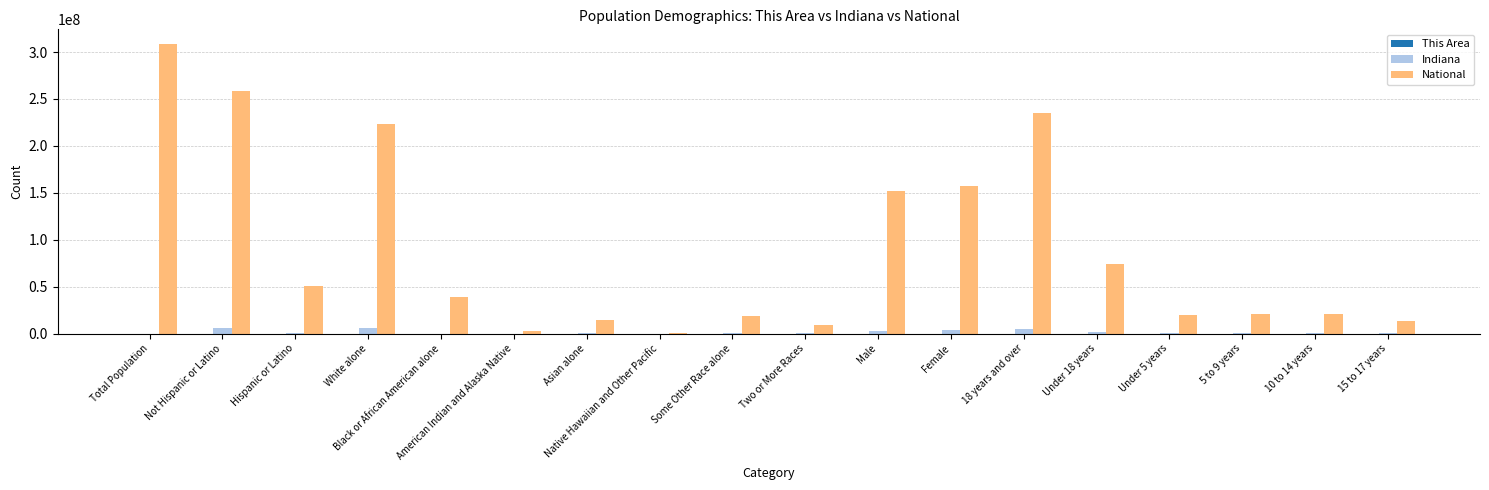

What is the maximum value shown in the chart?

308745538